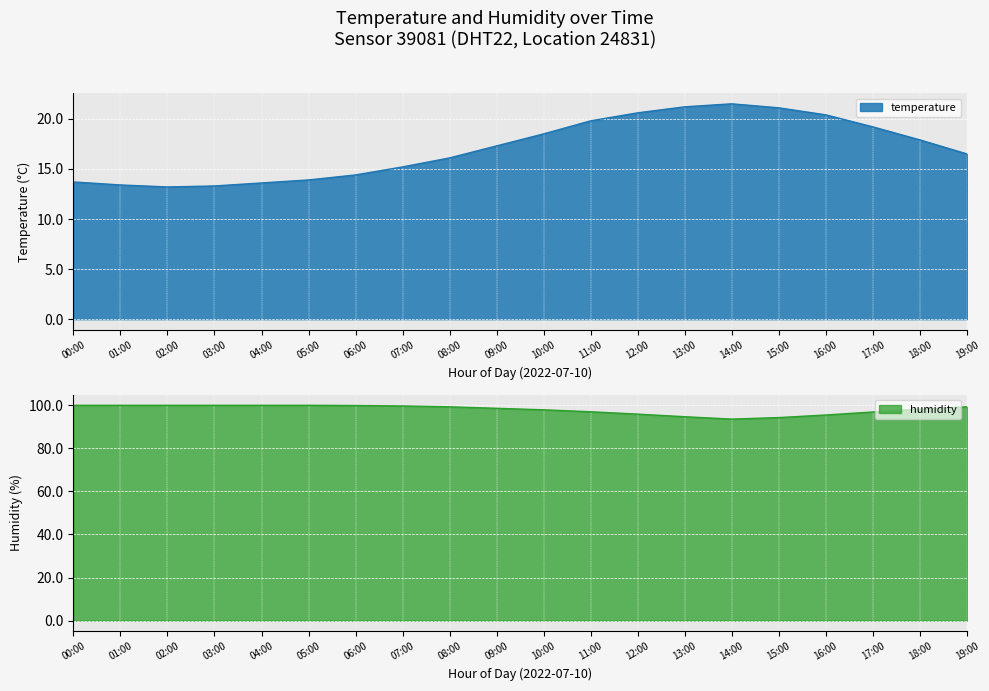

At which label does humidity first exceed 99?

00:00